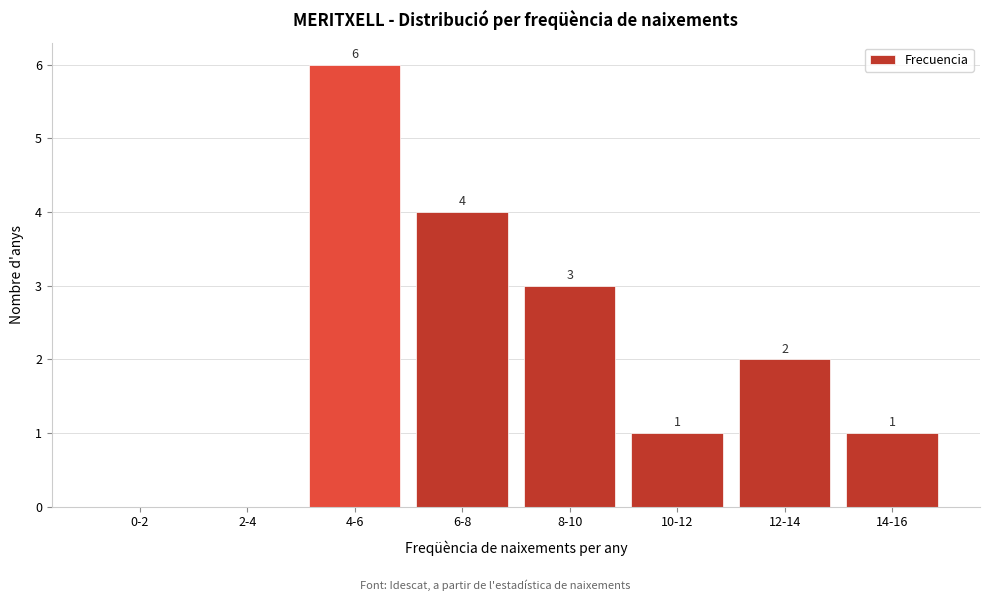

Reading left to right, transcribe all the data shown in this chart.

0-2=0	2-4=0	4-6=6	6-8=4	8-10=3	10-12=1	12-14=2	14-16=1